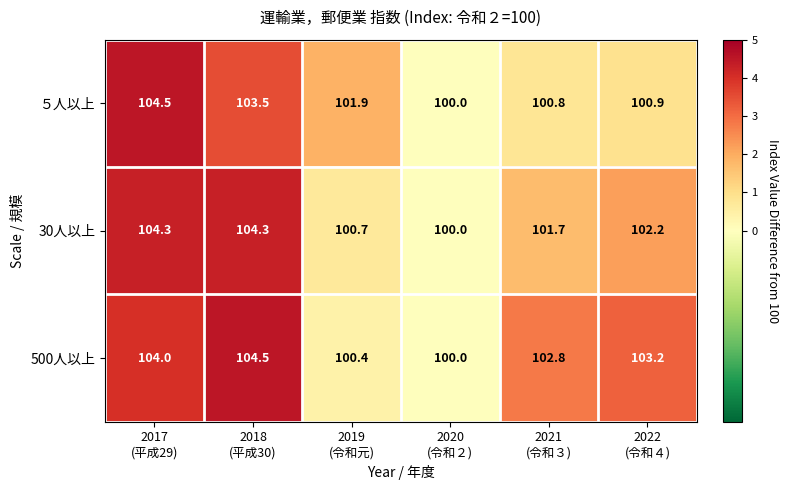

Count the ５人以上 values in the range 100 to 103.

4